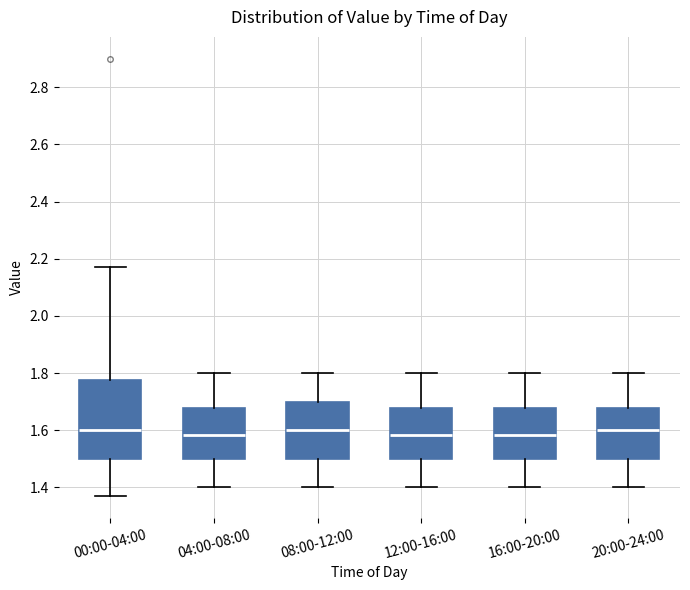

Where does the lower whisker of the box for 16:00-20:00 end on the y-axis? The values are not printed on the chart, so give them approximately, as read against the axis.

1.40